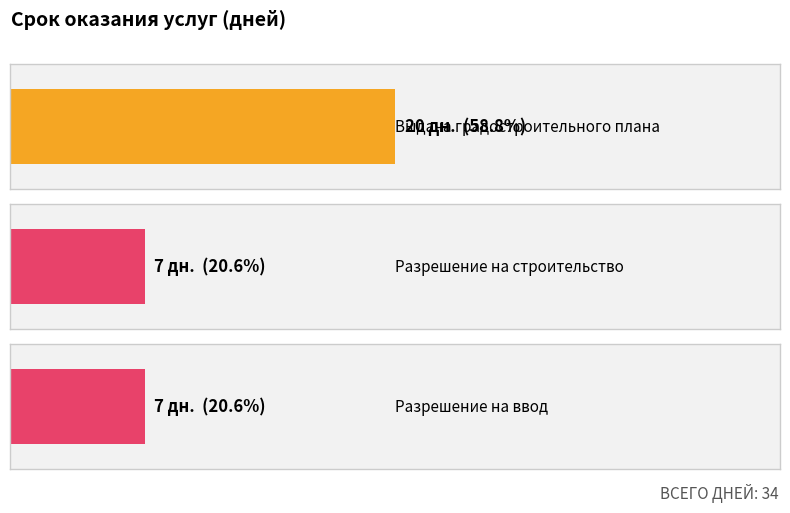

How many values are between 7 and 20?

3